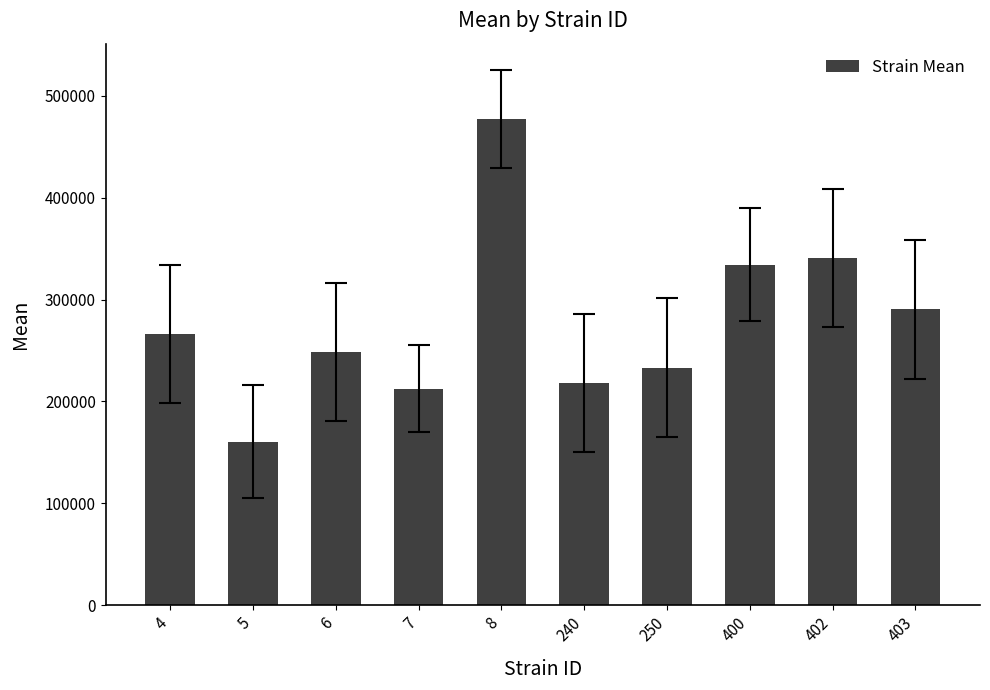

What is the difference between the maximum and minimum values?

316051.6